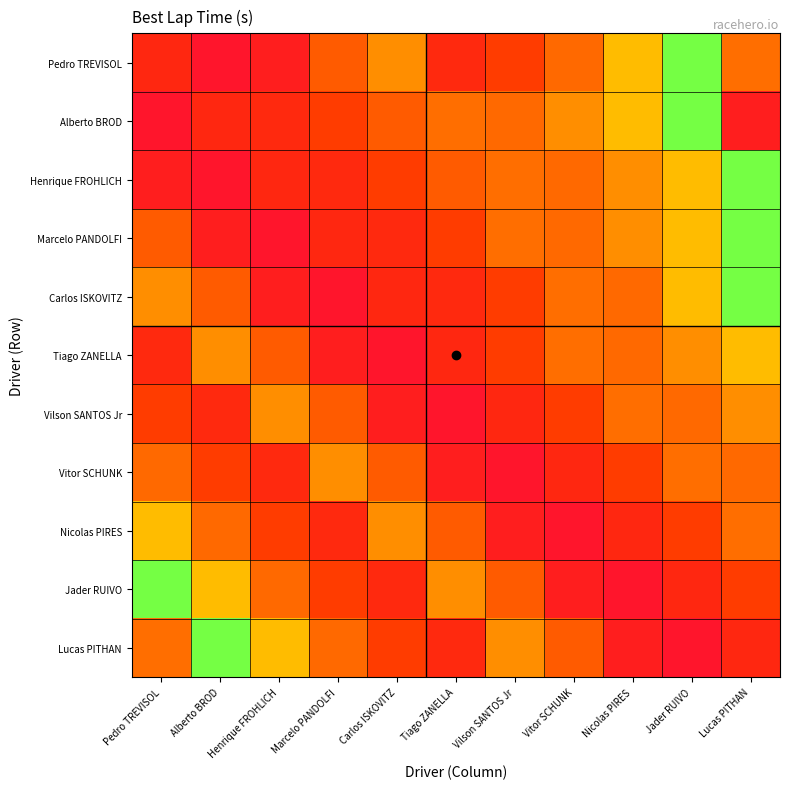

What is the spread (max minus min) of values at Vitor SCHUNK?

1.3